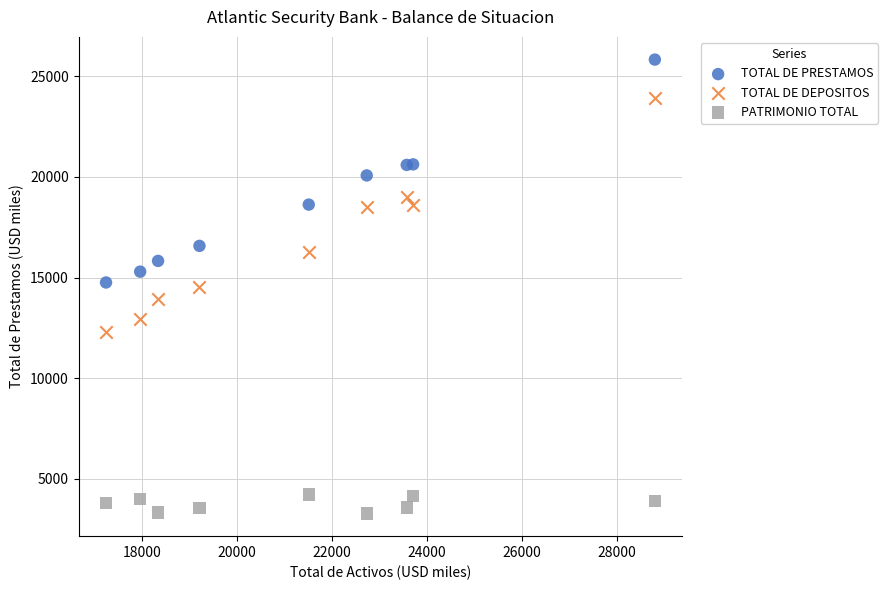

What are all the series names shown in the legend?

TOTAL DE PRESTAMOS, TOTAL DE DEPOSITOS, PATRIMONIO TOTAL